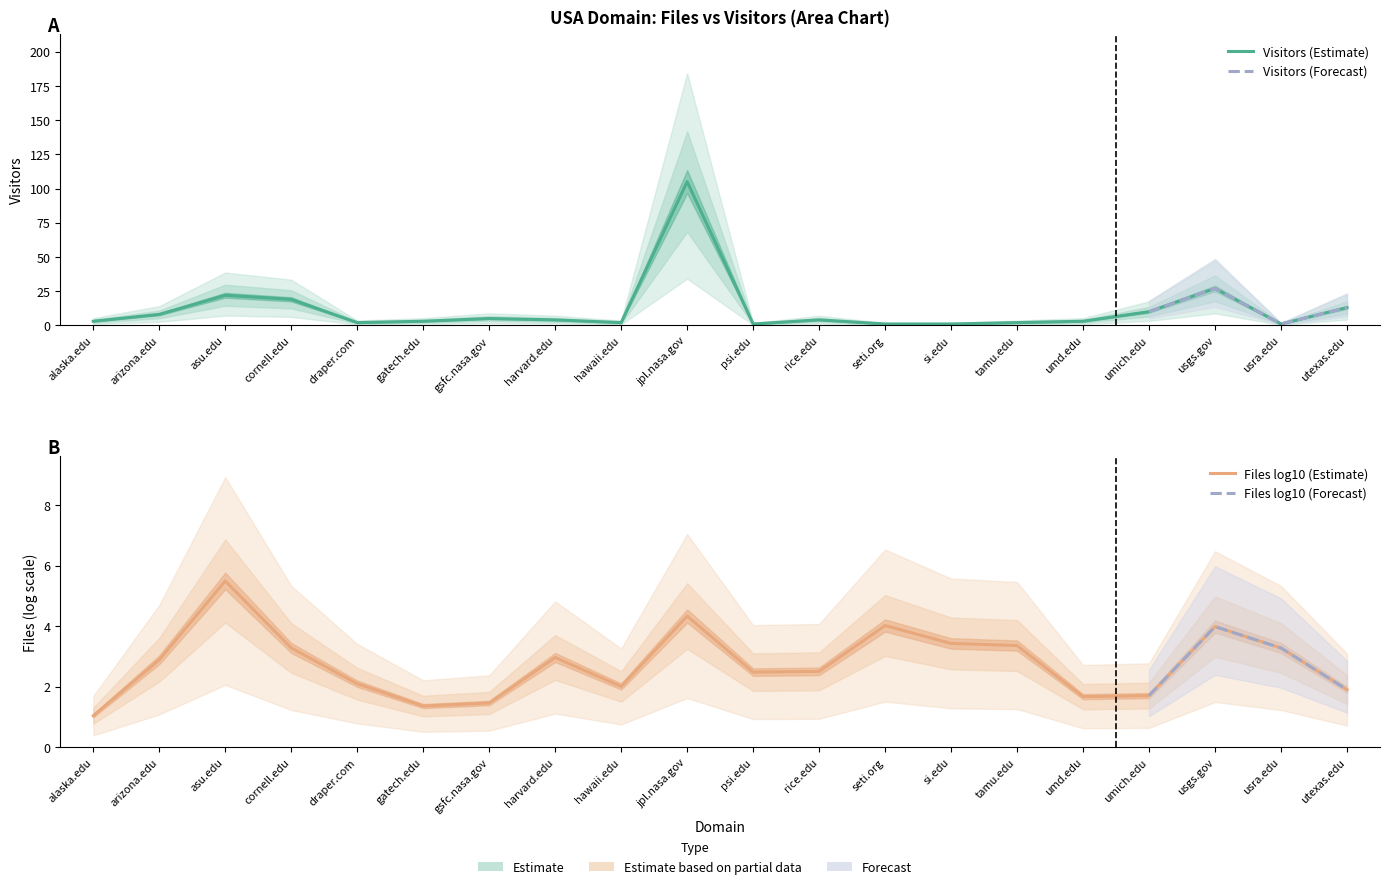

What is the difference between the values at utexas.edu and hawaii.edu?

11